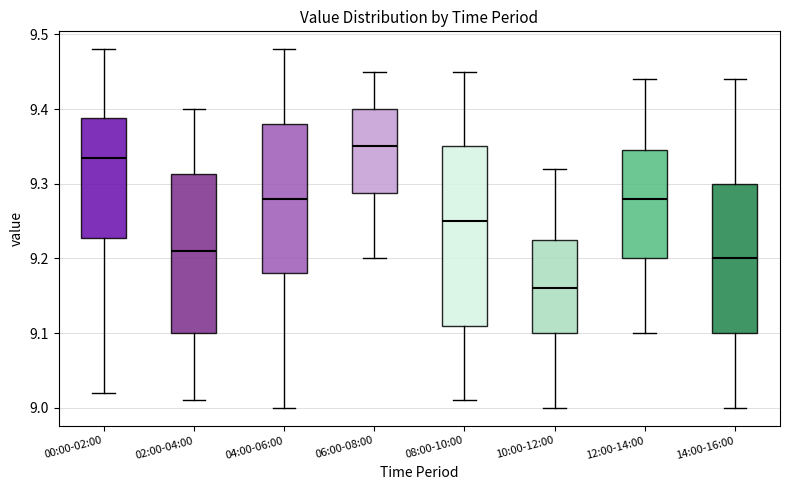

Which box is the tallest, from its lower edge to its upper edge?

08:00-10:00